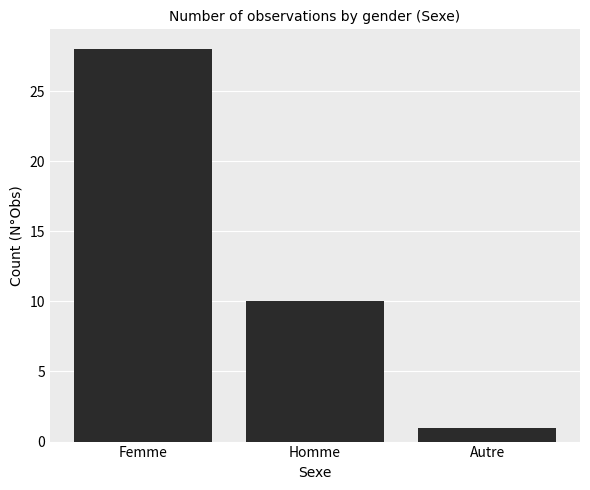

Between Homme and Autre, which is larger?

Homme